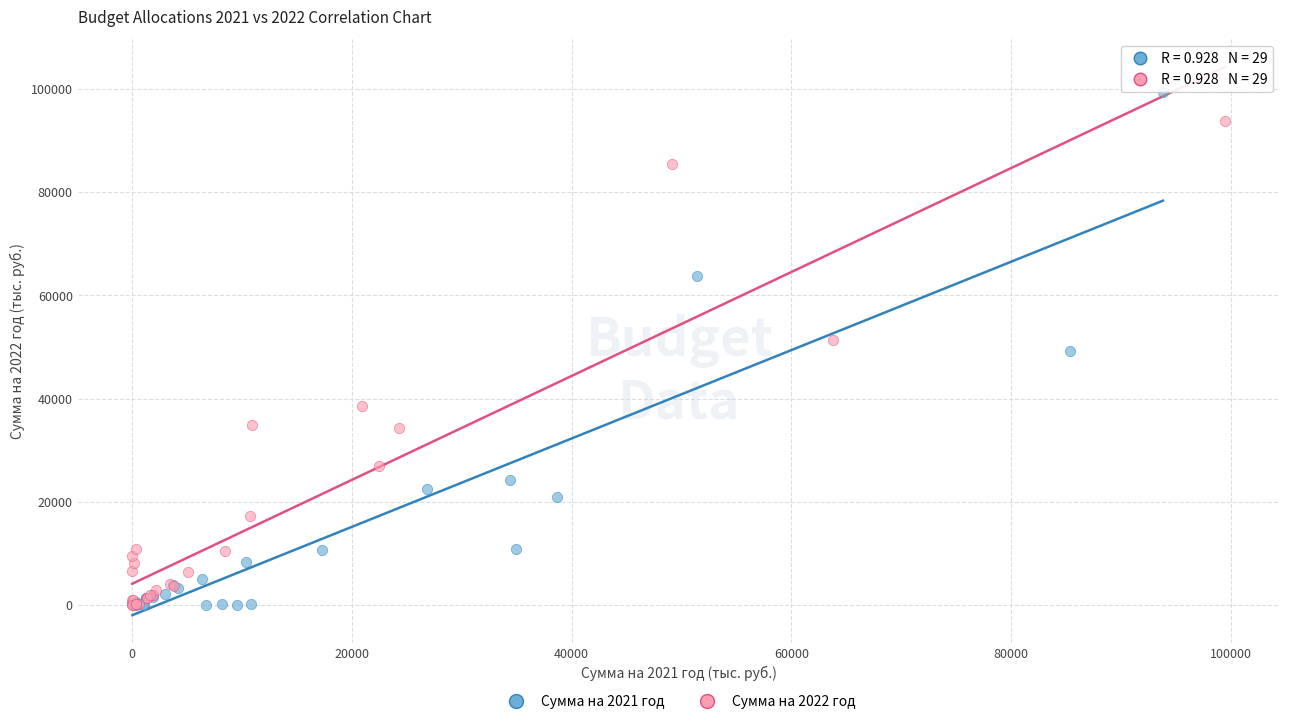

Which series reaches the maximum Y coordinate?

Сумма на 2021 год